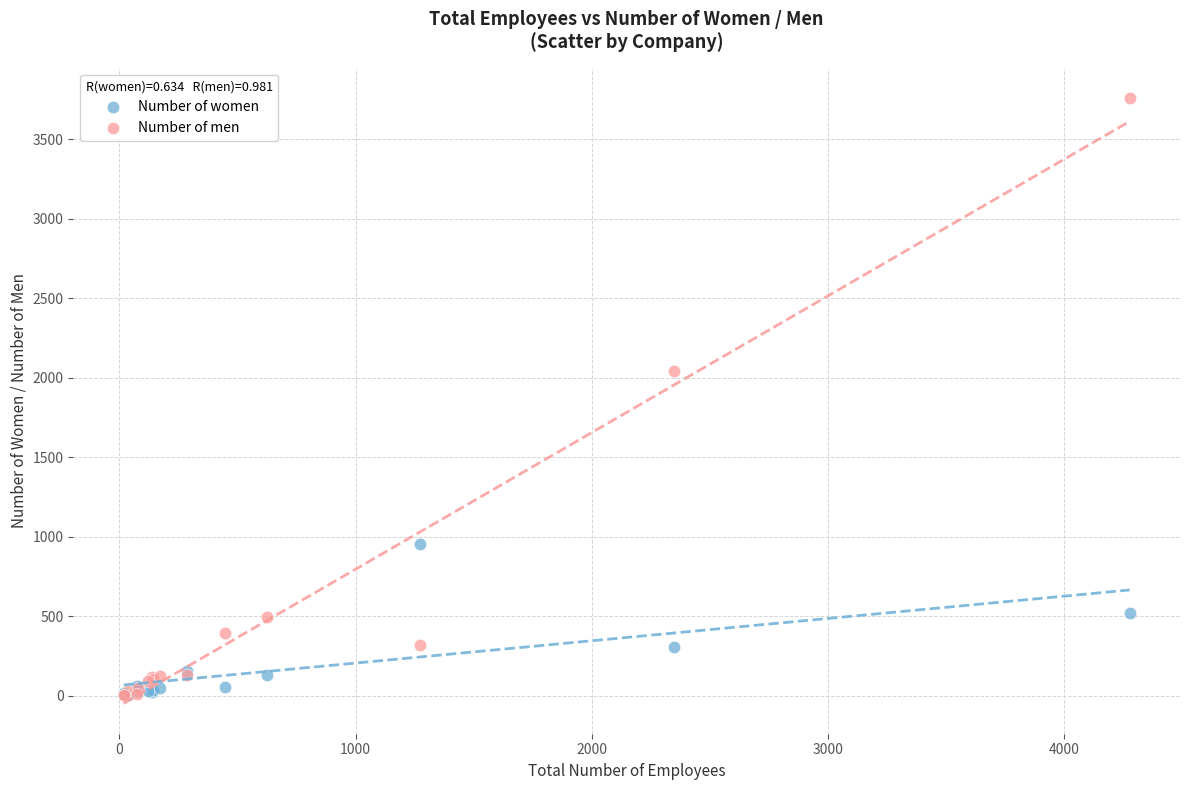

In the Number of men series, what Y value is closest to 1881?

2042